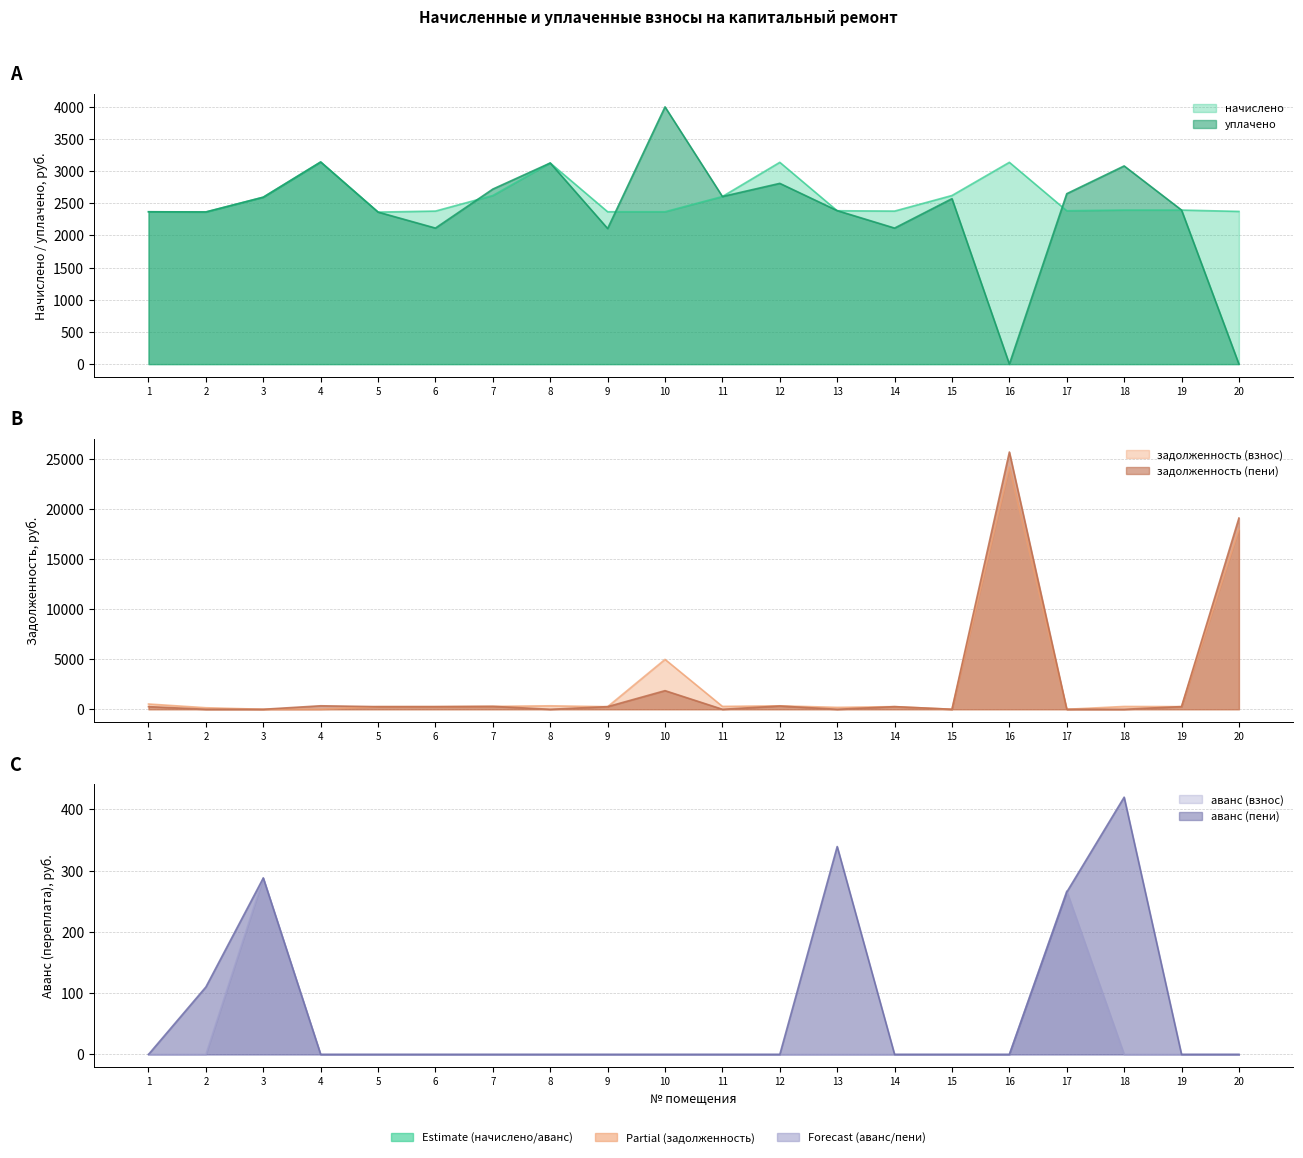

True or false: задолженность (пени) has more than 0 points higher than both neighbors.

True